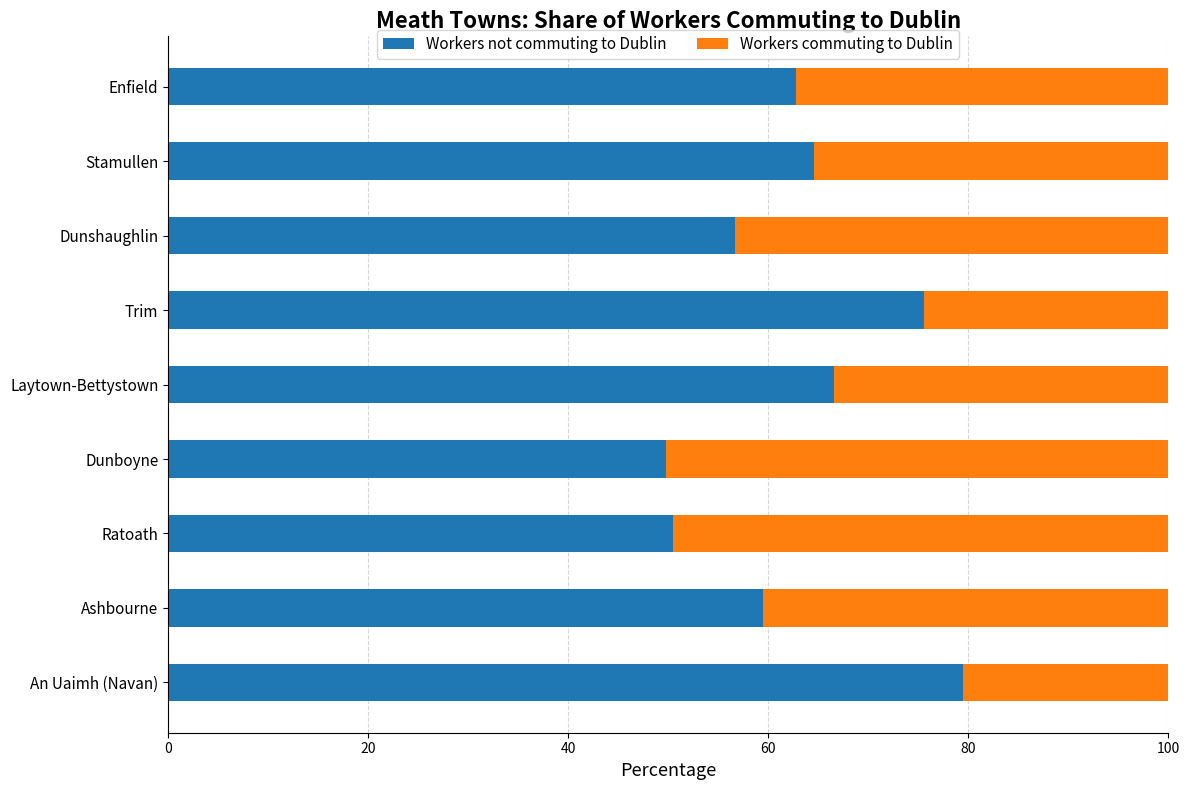

What is the highest value of the Workers not commuting to Dublin series?

79.5